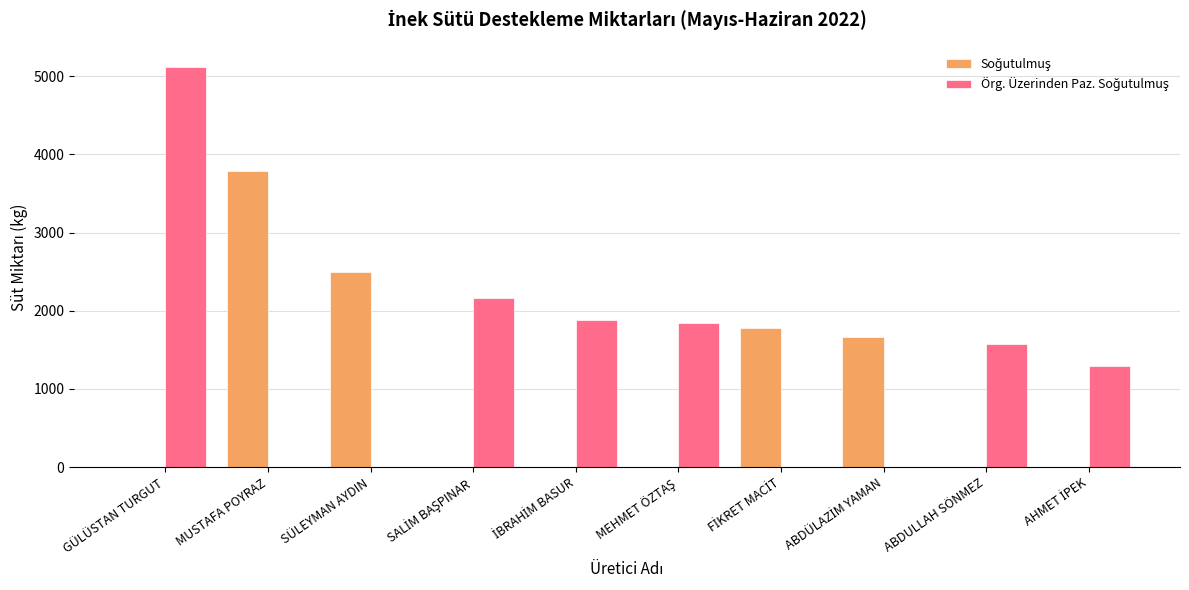

At which category is the sum across all series the highest?

GÜLÜSTAN TURGUT